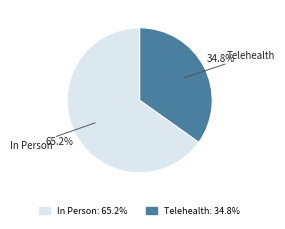

Is there any slice that represents more than half of the pie?

Yes